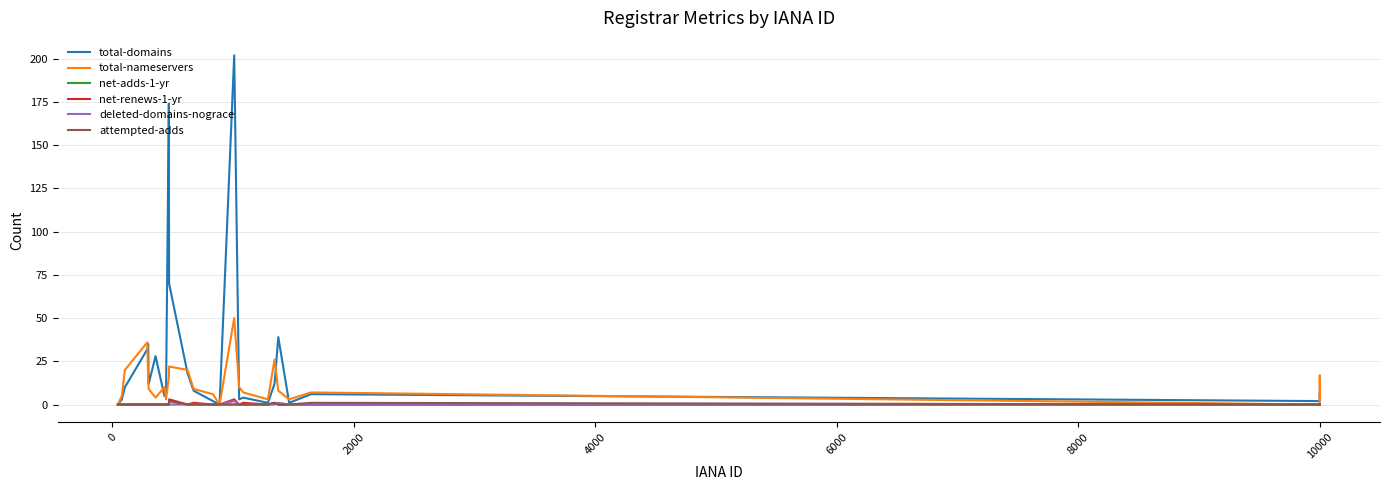

What is the greatest value displayed?

202